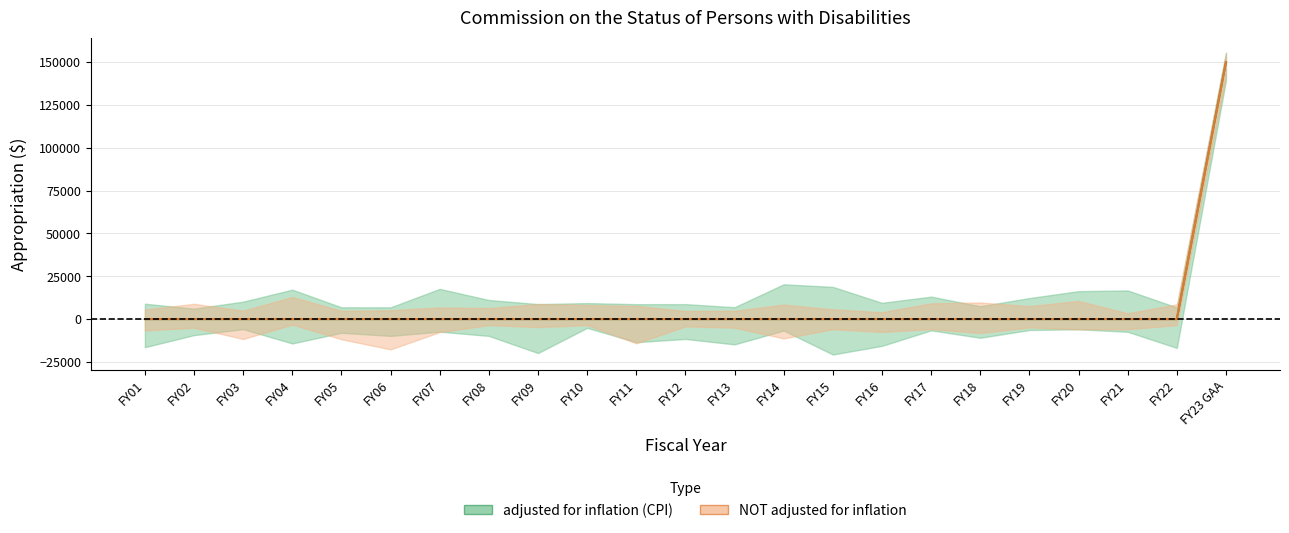

How many categories are shown in the chart?

23